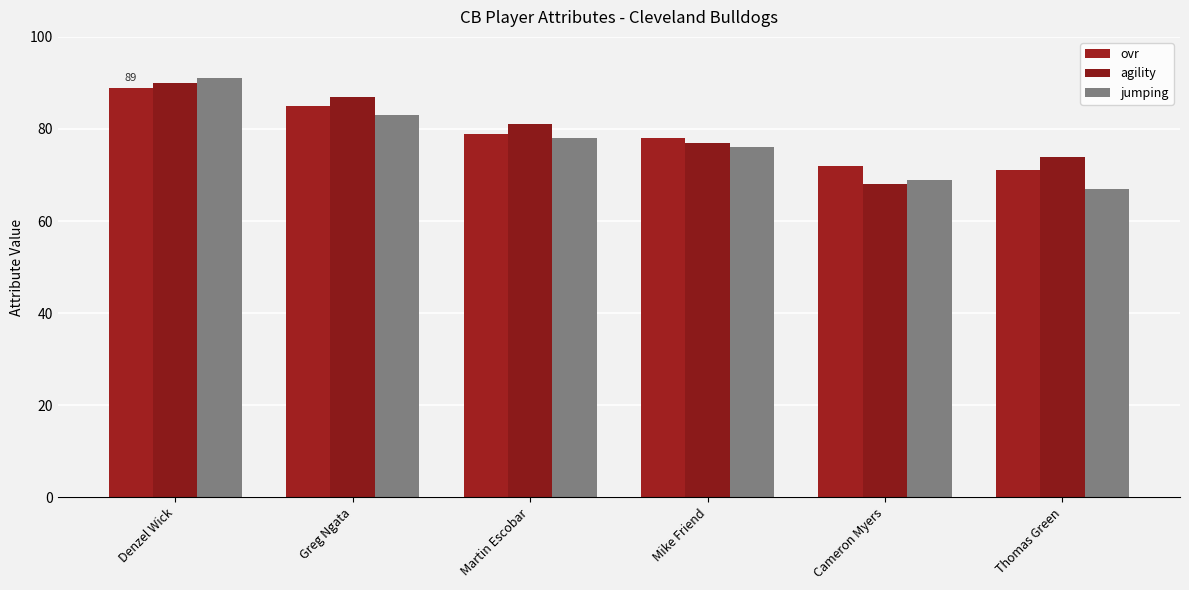

List the series in order of their overall mean, highest first.

agility, ovr, jumping